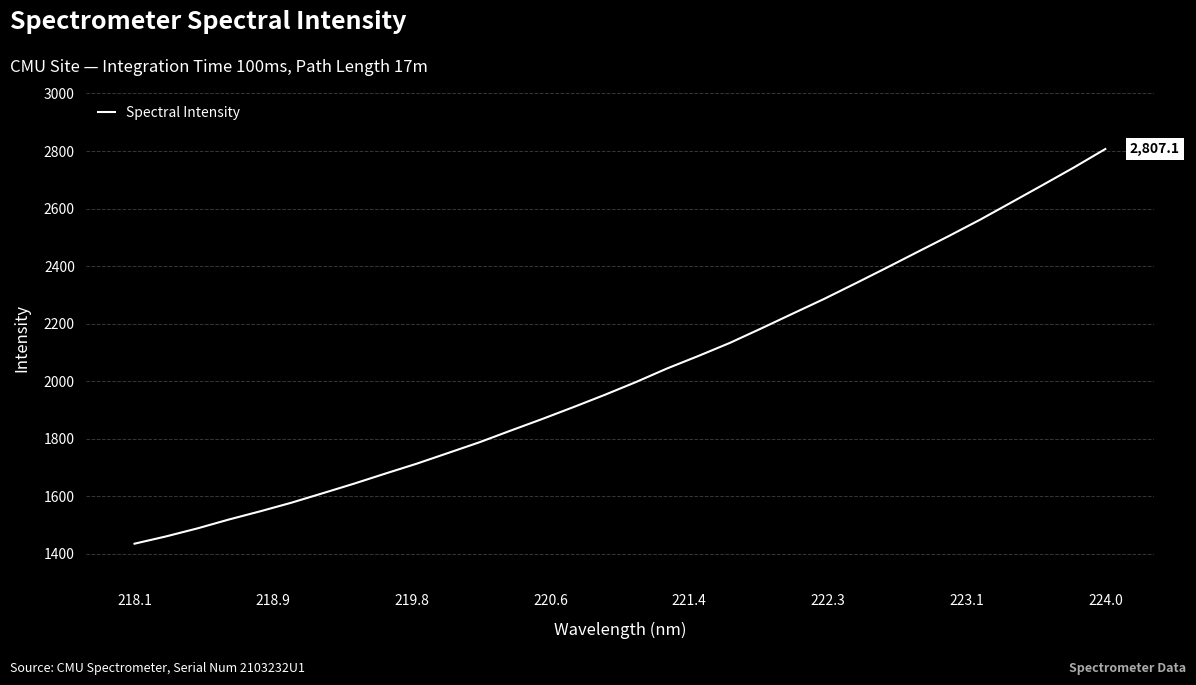

What is the smallest value displayed?

1435.8